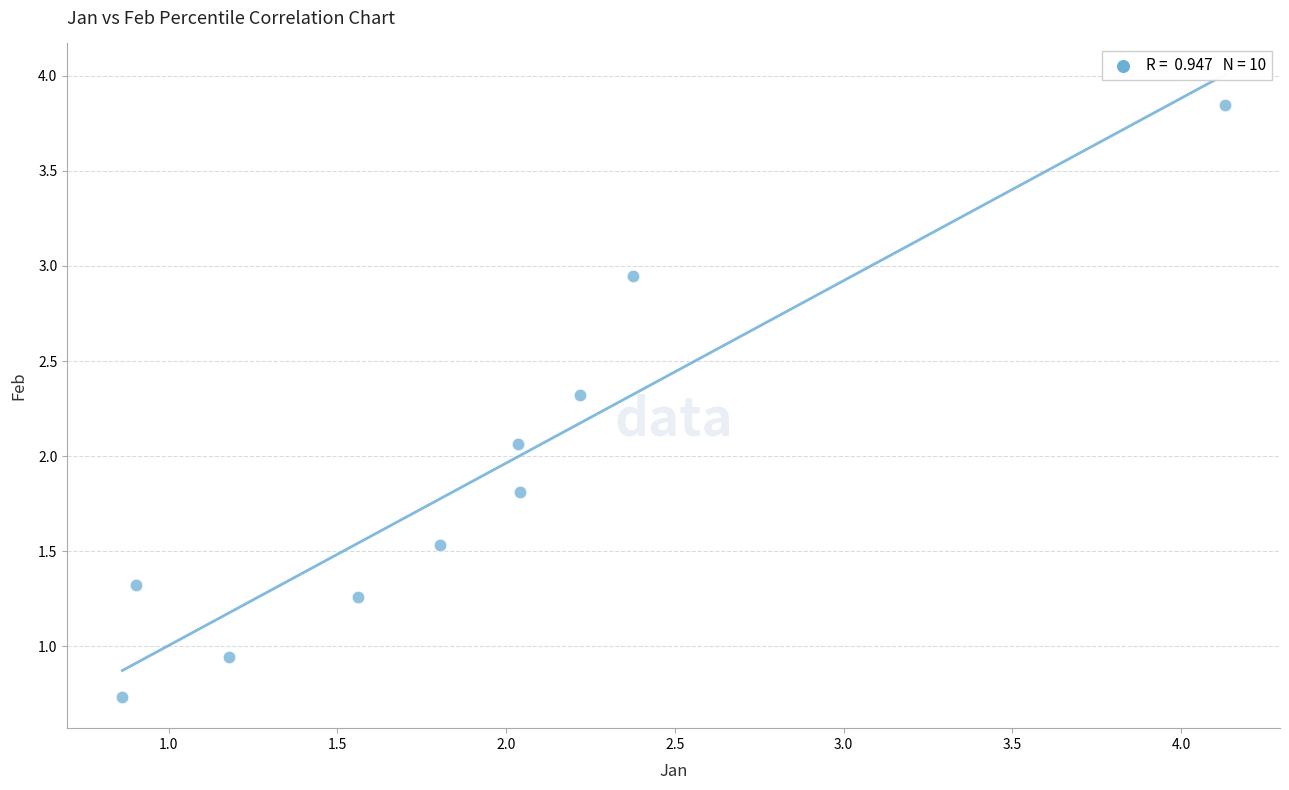

What is the average Y value?

1.9